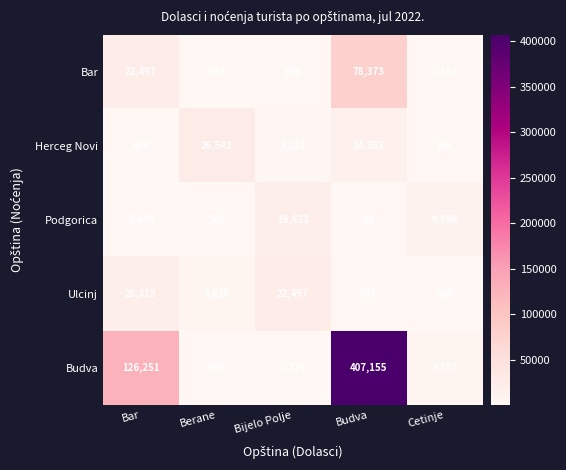

What is the smallest value displayed?

49